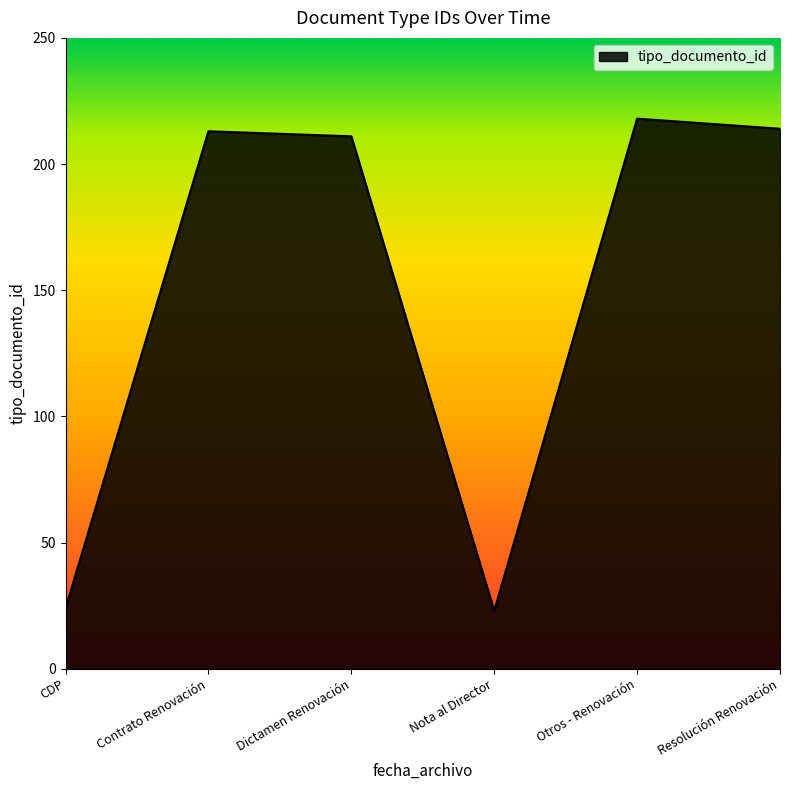

Is it true that the value at Otros - Renovación is 218?

True